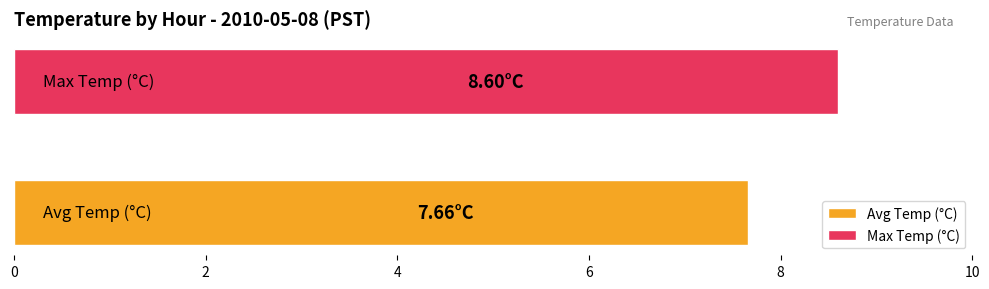

Rank the series by their average value, from highest to lowest.

Max Temp (°C), Avg Temp (°C)